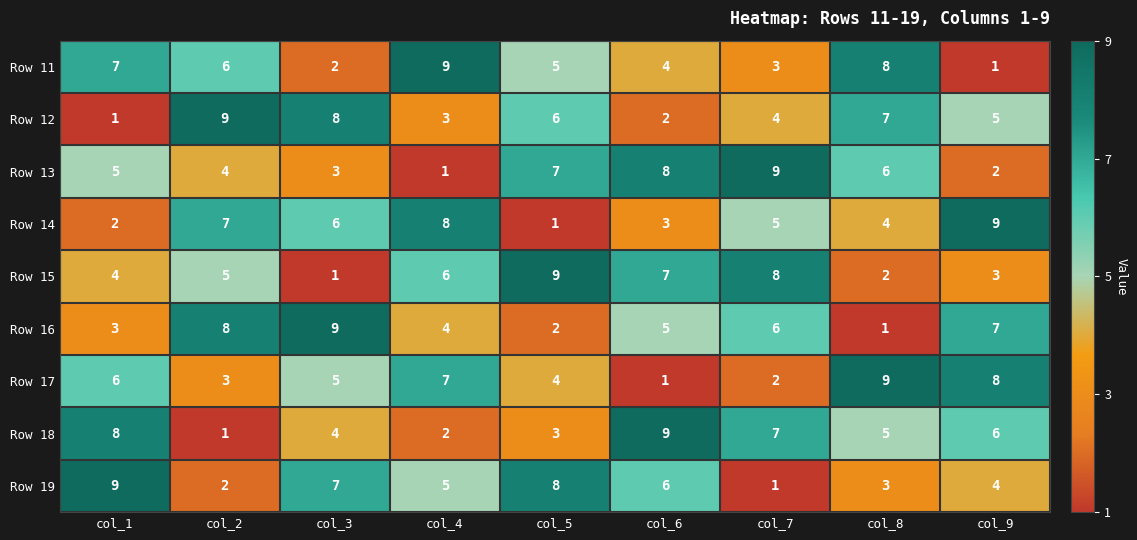

At how many categories does at least one series exceed 6?

9